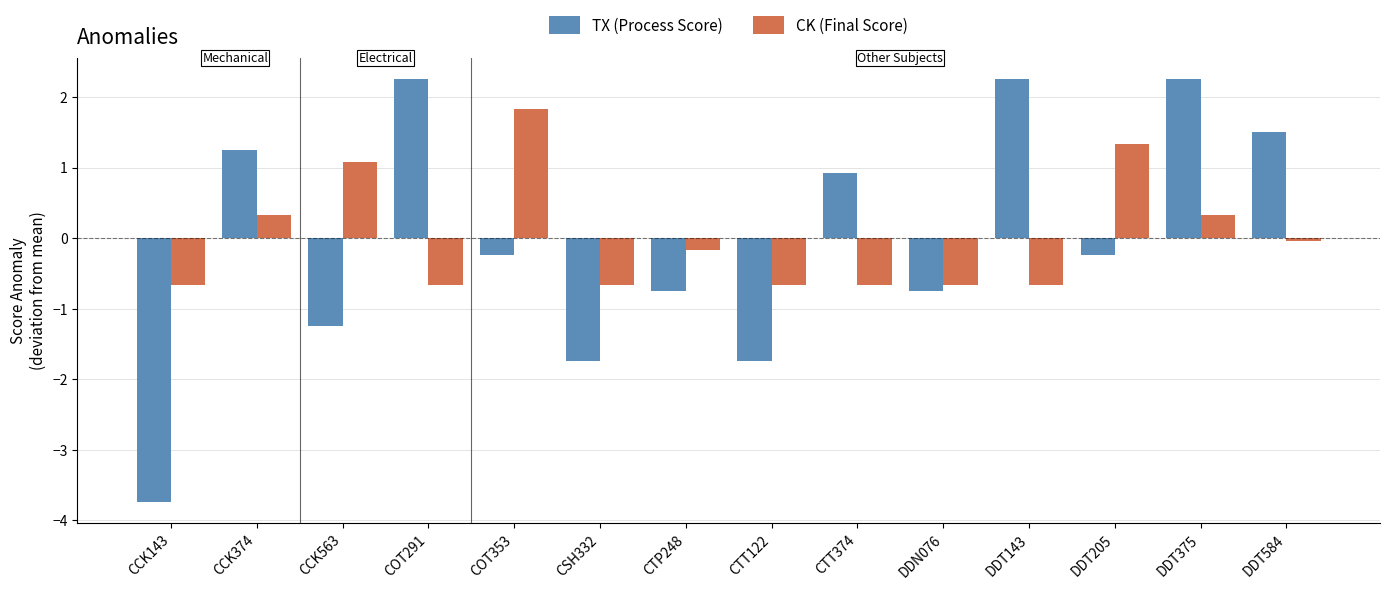

True or false: CK (Final Score) has a value of 0.1 at DDT375.

False